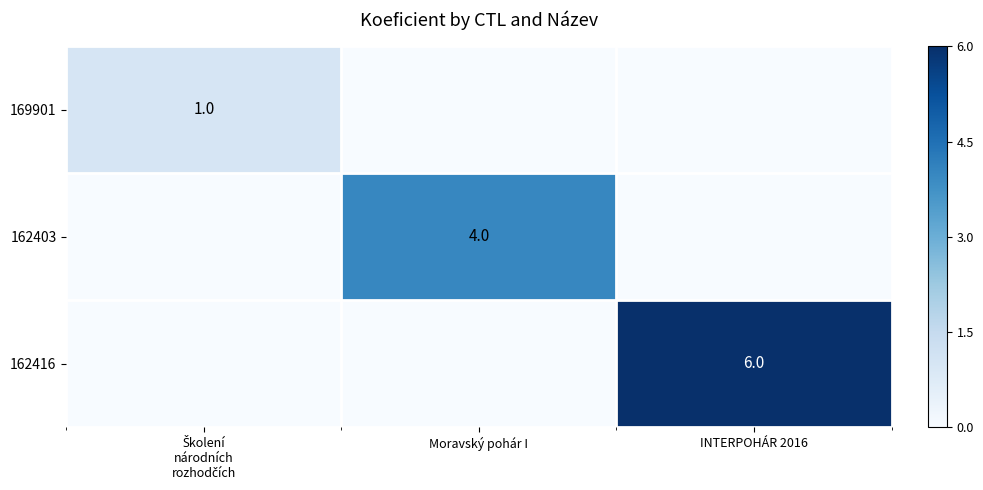

Is it true that 162403 equals 3 at Moravský pohár I?

False